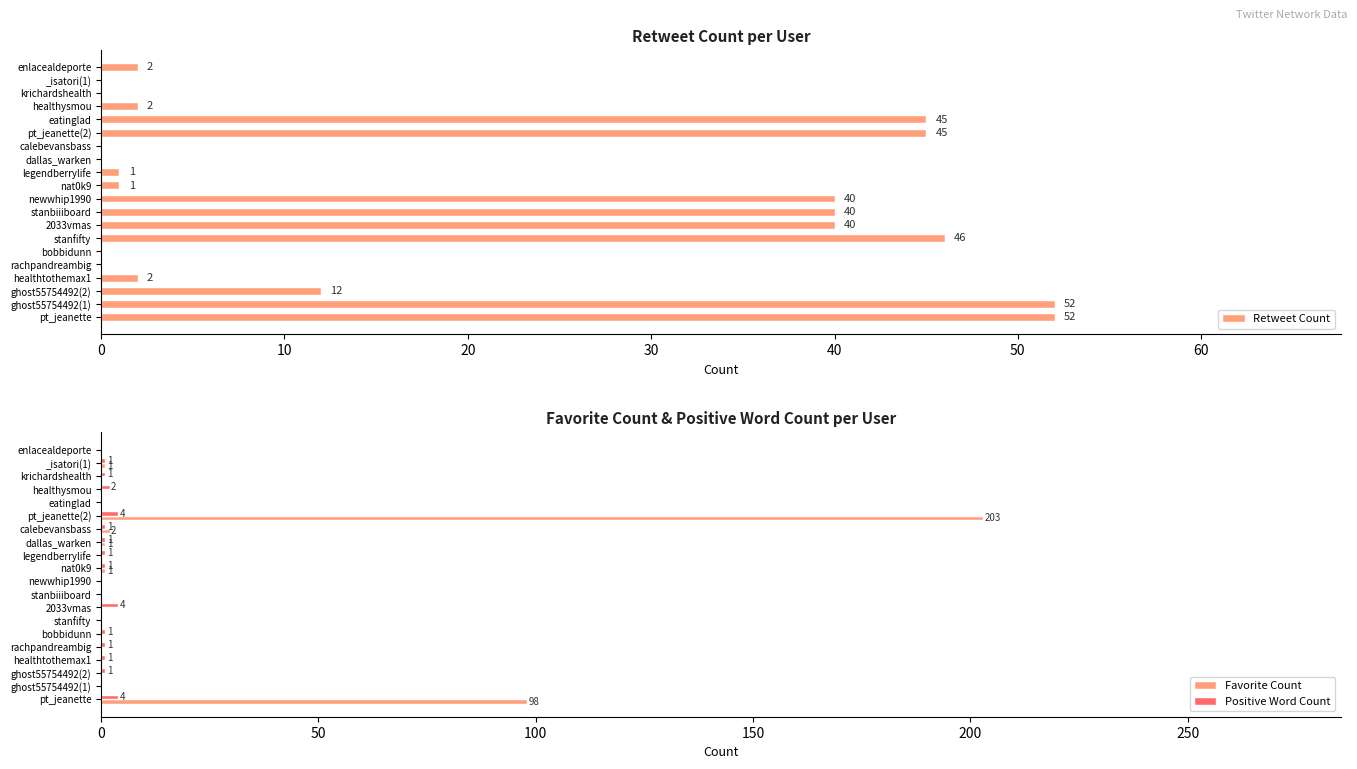

What are all the series names shown in the legend?

Retweet Count, Favorite Count, Positive Word Count